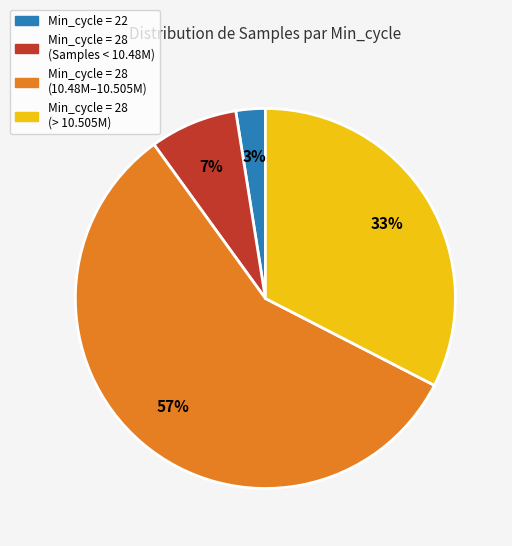

How many slices are in this pie chart?

4